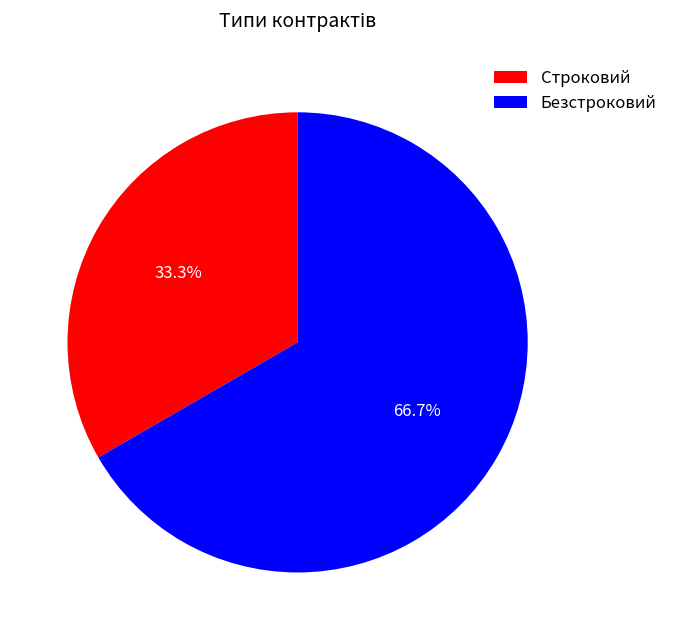

Which category has the biggest portion of the pie?

Безстроковий